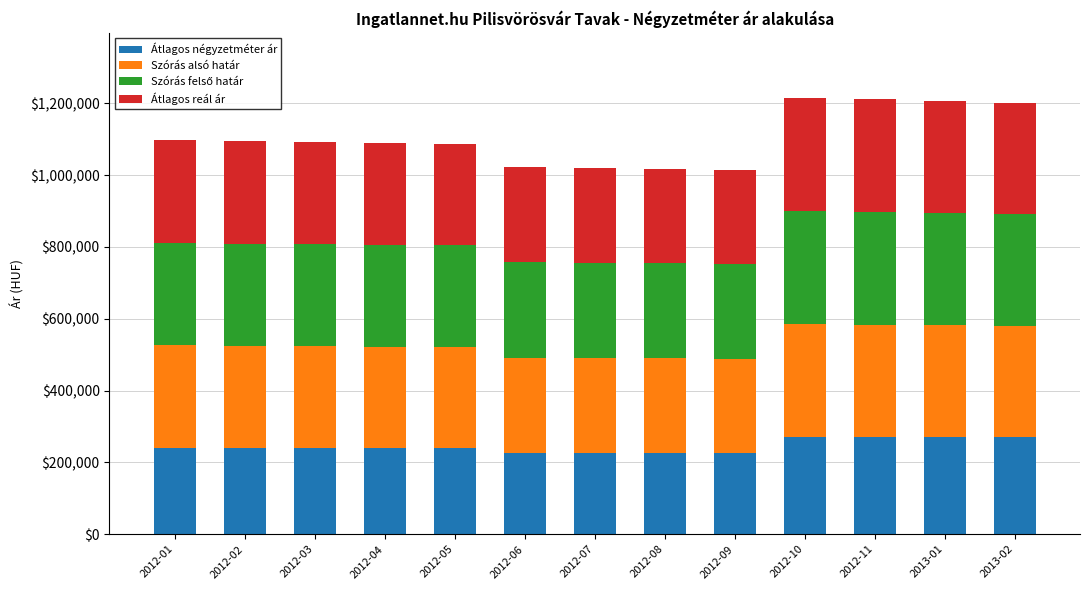

What is the sum of all Átlagos négyzetméter ár values?

3181073